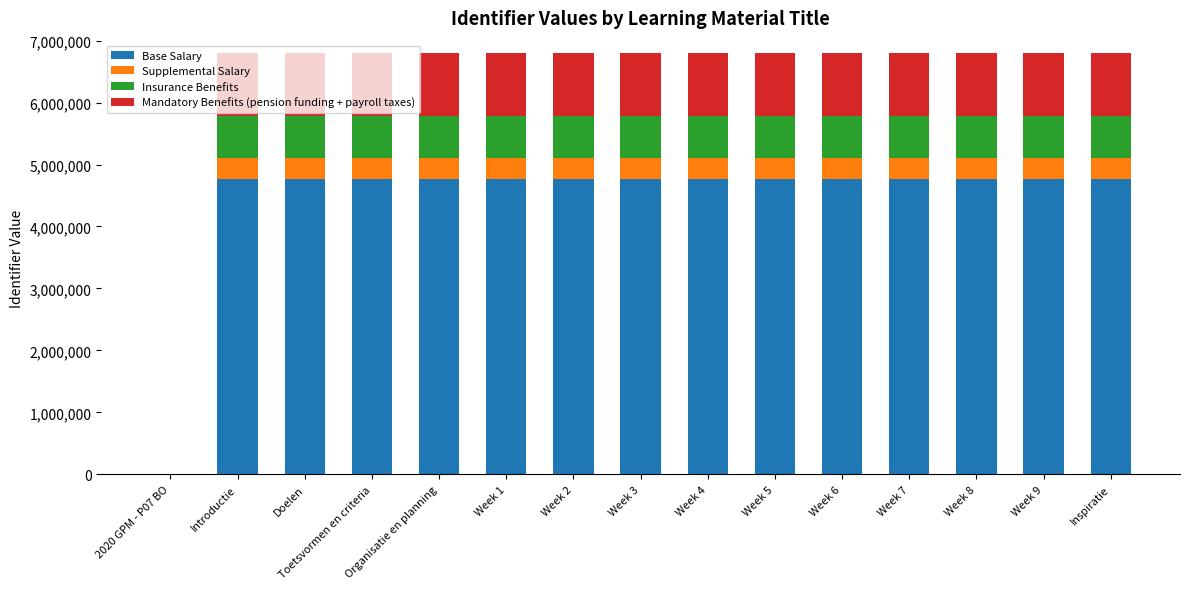

What is the sum of all Base Salary values?

66722908.0